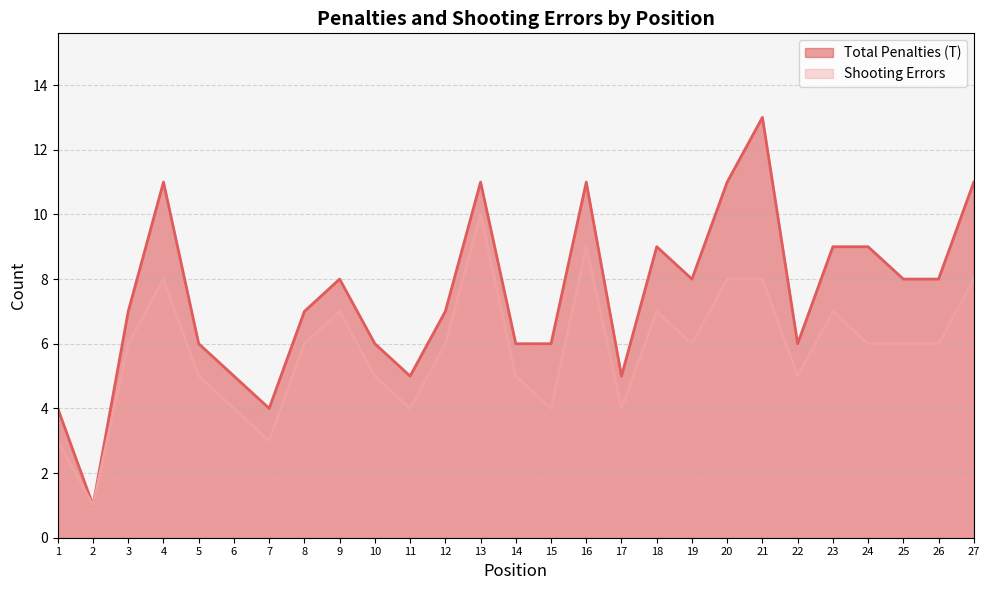

Reading right to left, what are all the values shown in this chart?

Total Penalties (T): 27=11	26=8	25=8	24=9	23=9	22=6	21=13	20=11	19=8	18=9	17=5	16=11	15=6	14=6	13=11	12=7	11=5	10=6	9=8	8=7	7=4	6=5	5=6	4=11	3=7	2=1	1=4
Shooting Errors: 27=8	26=6	25=6	24=6	23=7	22=5	21=8	20=8	19=6	18=7	17=4	16=9	15=4	14=5	13=10	12=6	11=4	10=5	9=7	8=6	7=3	6=4	5=5	4=8	3=6	2=1	1=3